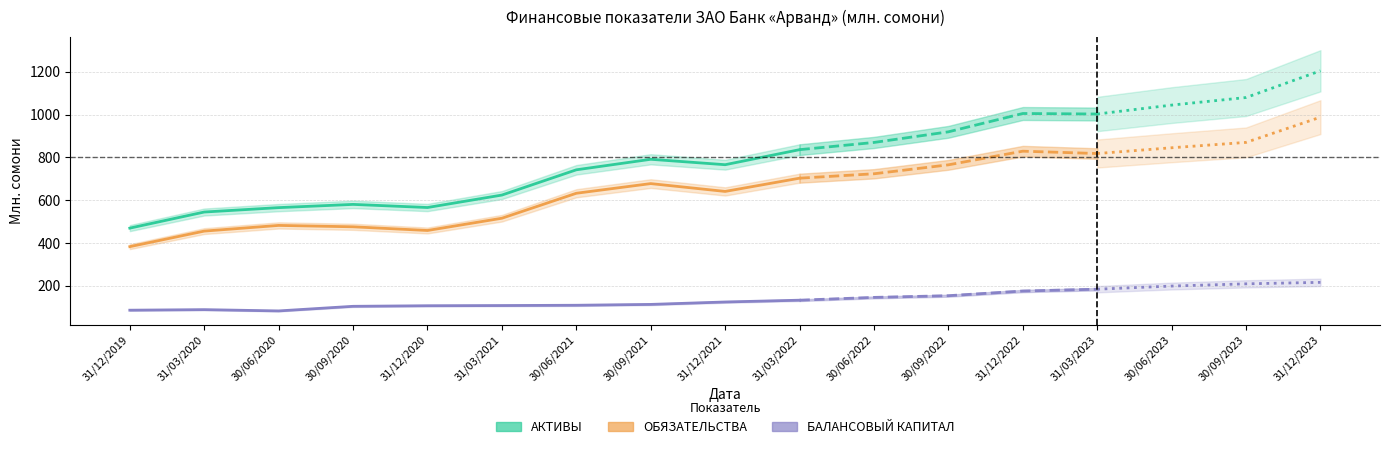

The АКТИВЫ series shows 254.6 at 30/09/2021. True or false?

False